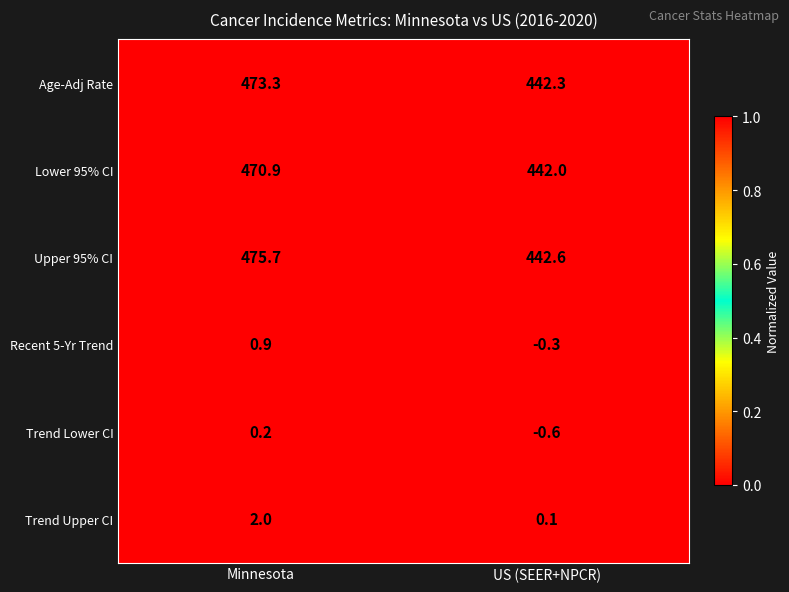

What is the difference between the maximum and minimum values in the Lower 95% CI series?

28.9